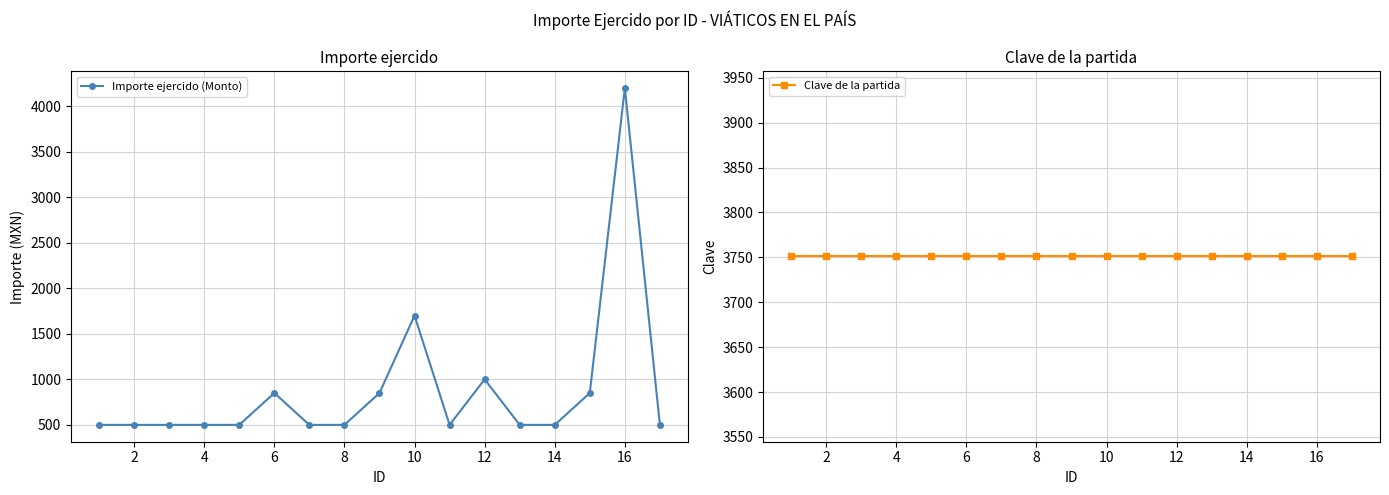

The value of Importe ejercido (Monto) at 14 is 291. True or false?

False